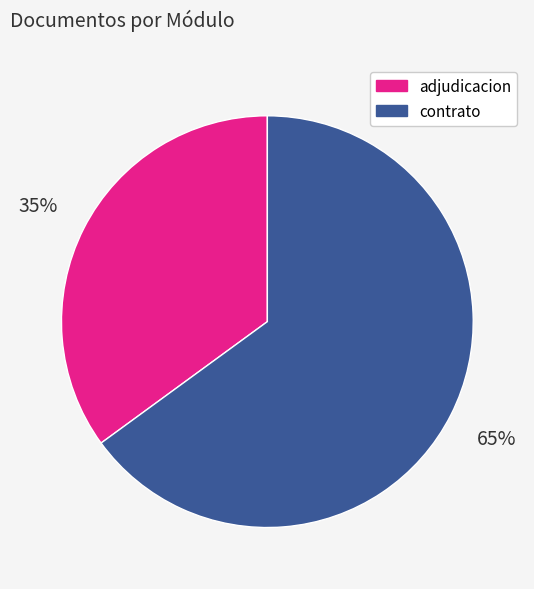

Which slice is the smallest?

adjudicacion